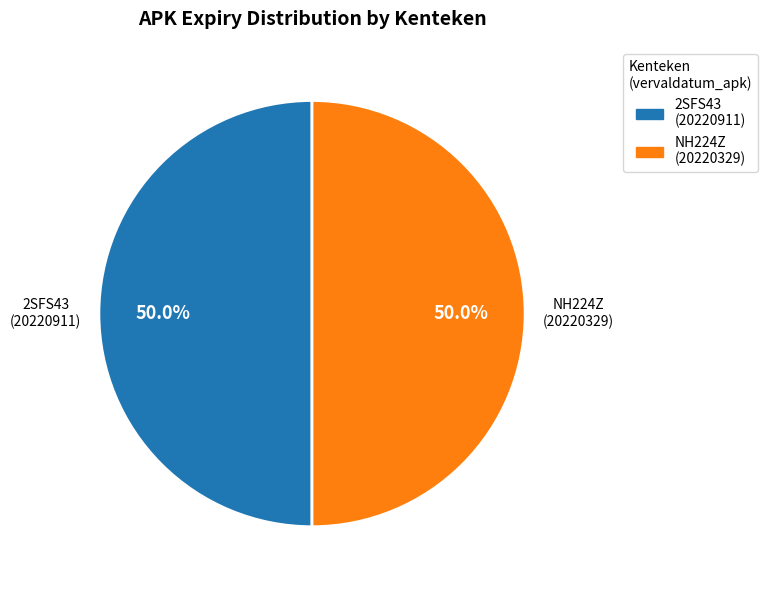

To the nearest percent, what is the average slice percentage?

50%